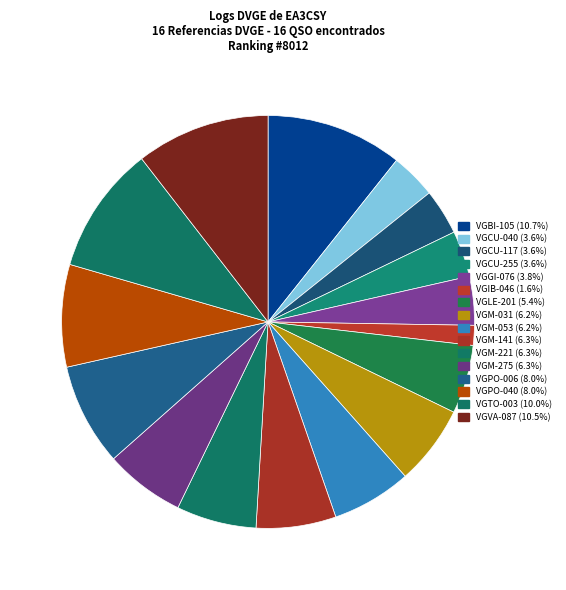

How many segments does this pie chart have?

16